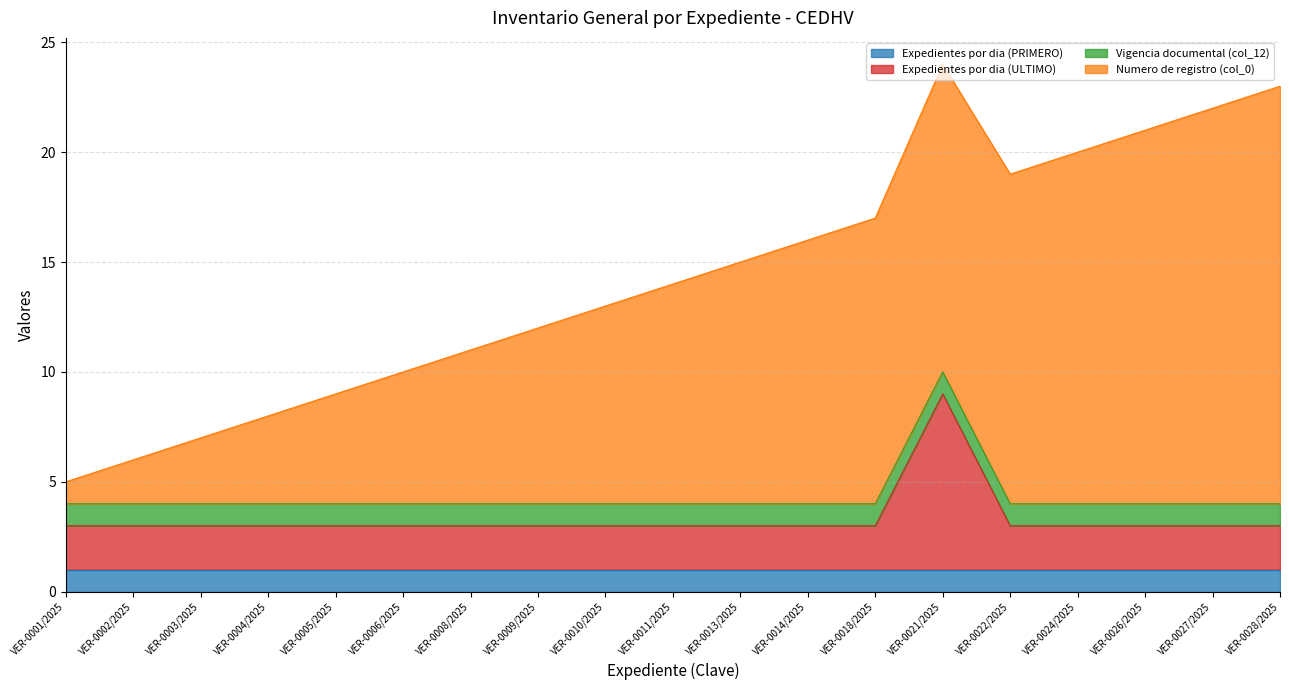

What is the total value across all series at VER-0028/2025?

23